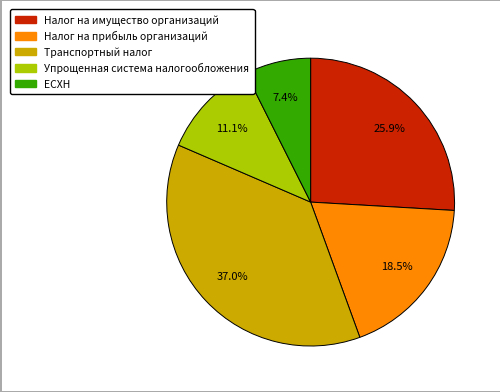

To the nearest percent, what percentage of the pie is Упрощенная система налогообложения?

11%